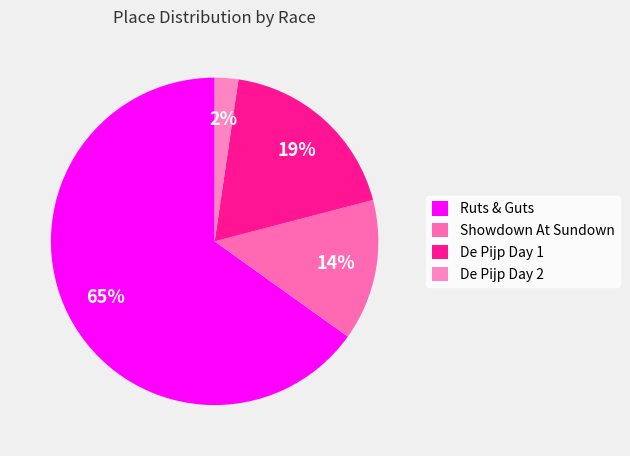

Which category accounts for the majority?

Ruts & Guts